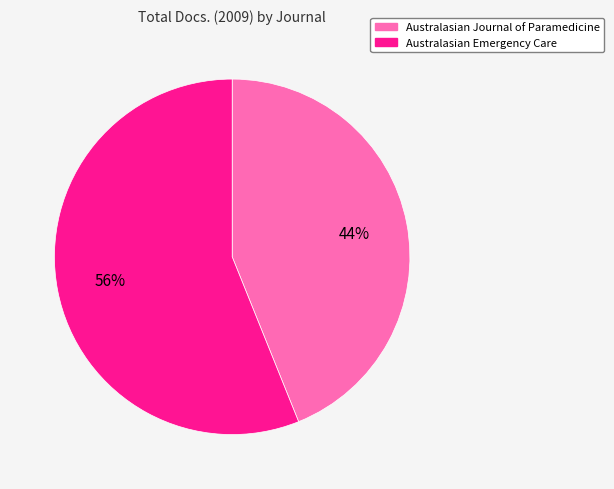

Which has a higher value, Australasian Emergency Care or Australasian Journal of Paramedicine?

Australasian Emergency Care